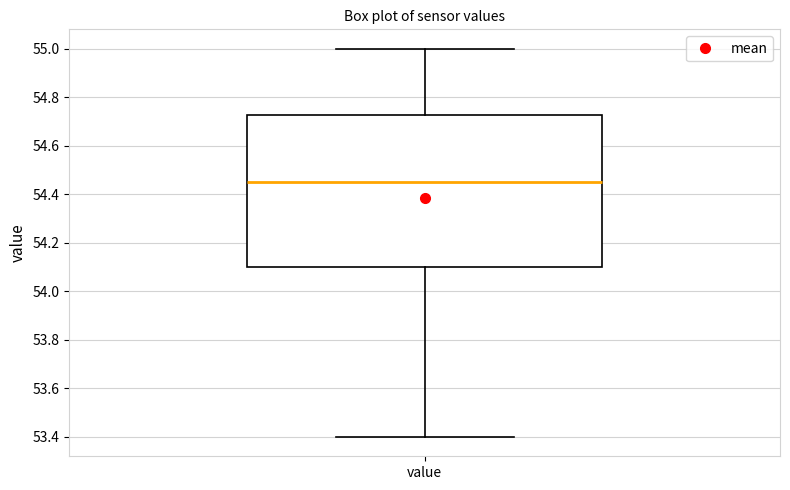

Read this box plot against the y-axis: the position of the median line, the range covered by the box, and the ends of both whiskers. The values are not printed on the chart, so give them approximately, as read against the axis.

median 54.46, box 54.10 to 54.72, whiskers 53.40 to 55.00